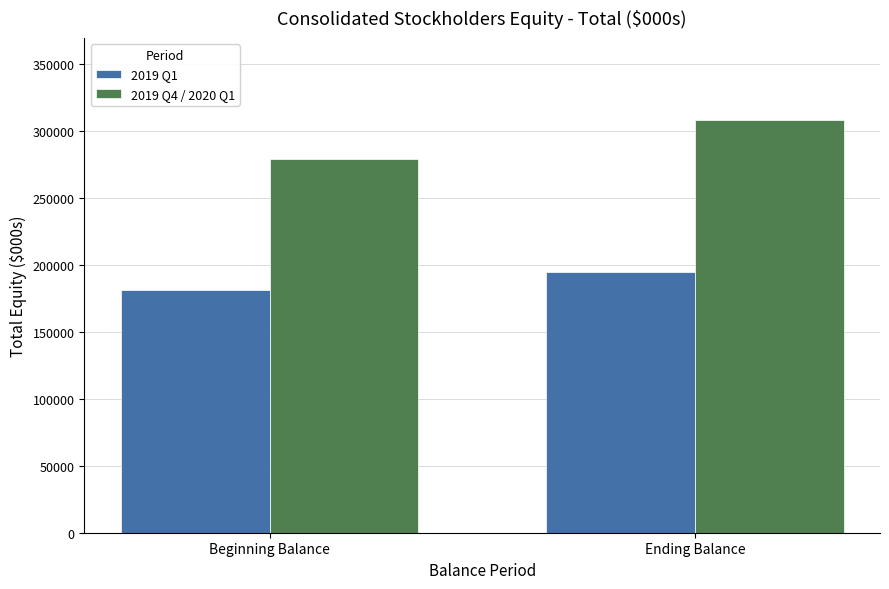

How many bars are there in each group?

2